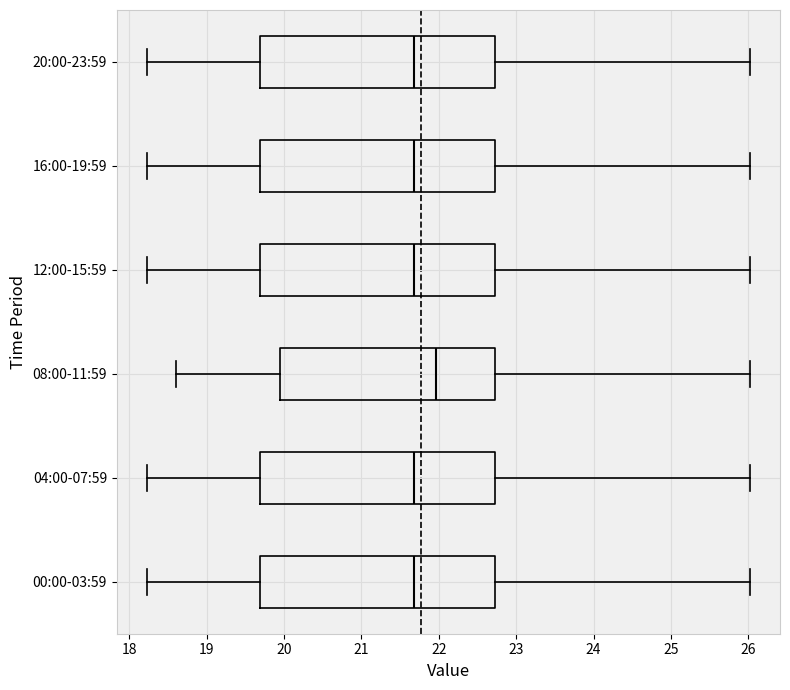

Reading bottom to top, transcribe this box plot: for each box, give where its median line is, the range the box spans, and where its two whiskers end, as read against the x-axis. The values are not printed on the chart, so give them approximately, as read against the axis.

00:00-03:59: median 21.7, box 19.7 to 22.7, whiskers 18.2 to 26.0
04:00-07:59: median 21.7, box 19.7 to 22.7, whiskers 18.2 to 26.0
08:00-11:59: median 22.0, box 20.0 to 22.7, whiskers 18.6 to 26.0
12:00-15:59: median 21.7, box 19.7 to 22.7, whiskers 18.2 to 26.0
16:00-19:59: median 21.7, box 19.7 to 22.7, whiskers 18.2 to 26.0
20:00-23:59: median 21.7, box 19.7 to 22.7, whiskers 18.2 to 26.0